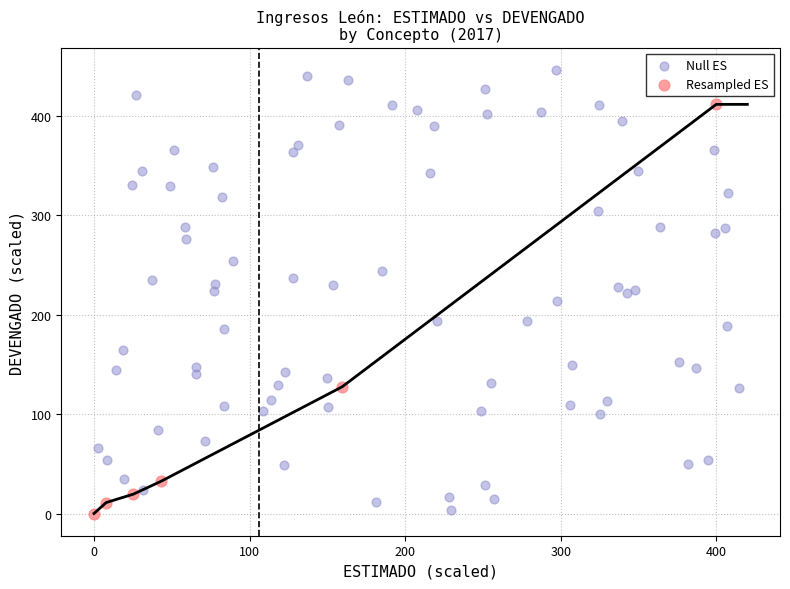

Which series has the largest Y range (max minus min)?

Null ES